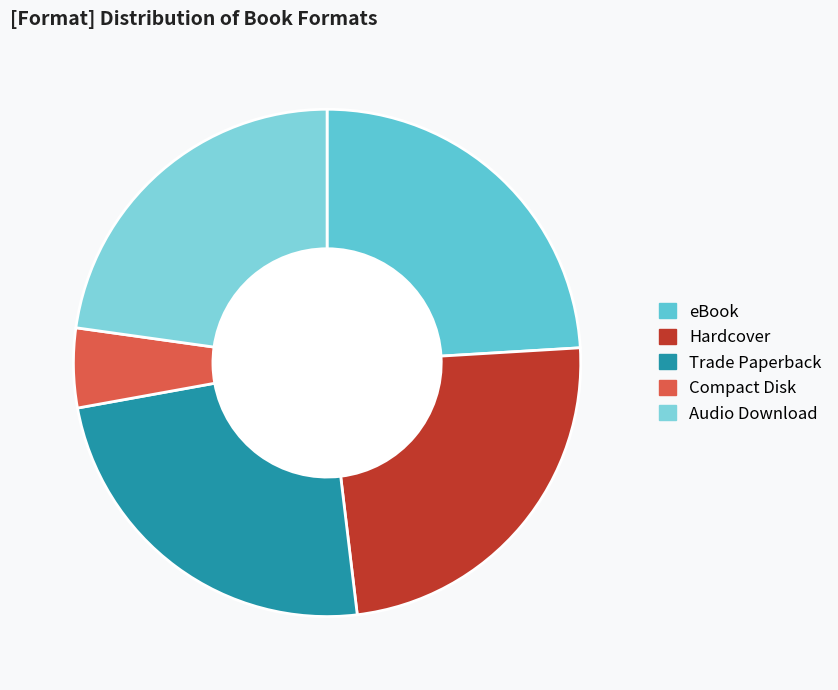

The Hardcover slice represents 24% of the pie. True or false?

True